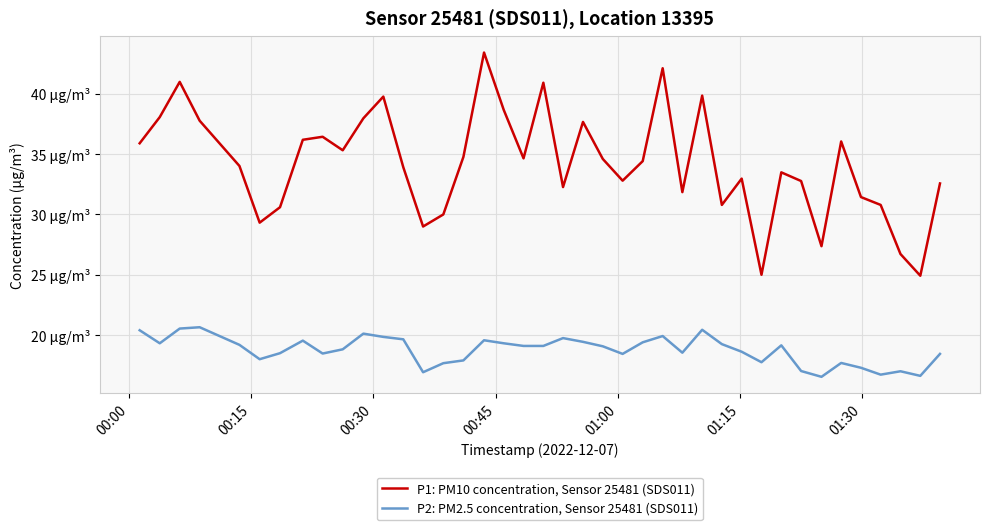

What is the sum of all P2: PM2.5 concentration, Sensor 25481 (SDS011) values?

748.9